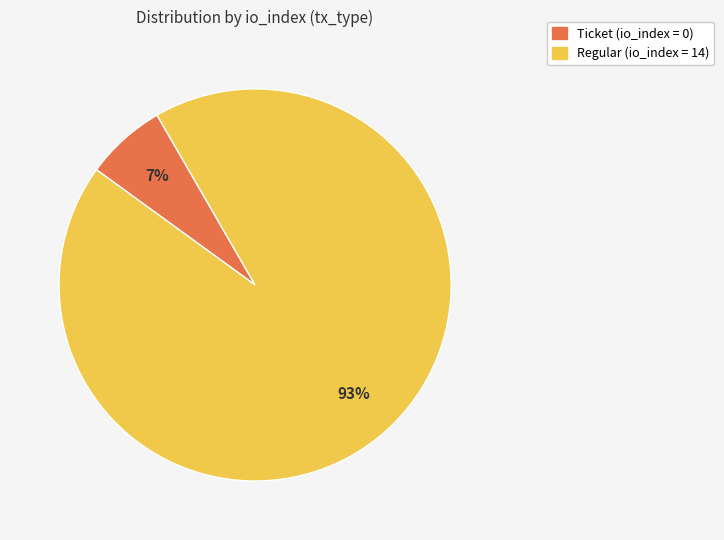

Count the number of slices in the pie.

2